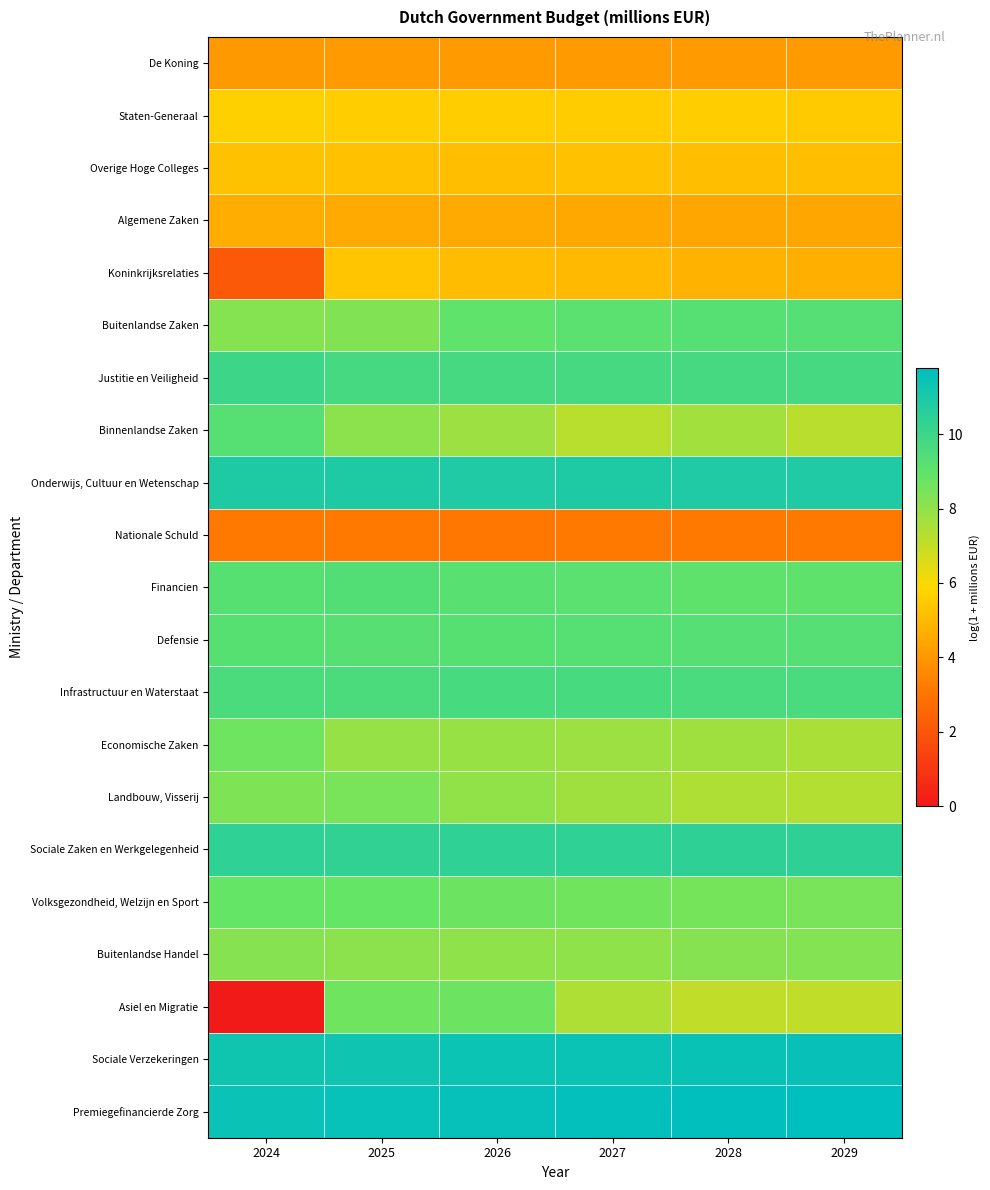

Reading left to right, what are all the values shown in this chart?

De Koning: 2024=4.1	2025=4.1	2026=4.1	2027=4.1	2028=4.1	2029=4.1
Staten-Generaal: 2024=5.6	2025=5.6	2026=5.6	2027=5.5	2028=5.6	2029=5.5
Overige Hoge Colleges: 2024=5.2	2025=5.2	2026=5.2	2027=5.2	2028=5.2	2029=5.1
Algemene Zaken: 2024=4.7	2025=4.5	2026=4.5	2027=4.5	2028=4.5	2029=4.5
Koninkrijksrelaties: 2024=2.1	2025=5.3	2026=5.1	2027=5.0	2028=4.8	2029=4.7
Buitenlandse Zaken: 2024=8.2	2025=8.3	2026=9.0	2027=9.1	2028=9.3	2029=9.3
Justitie en Veiligheid: 2024=10.0	2025=9.7	2026=9.7	2027=9.7	2028=9.7	2029=9.7
Binnenlandse Zaken: 2024=9.3	2025=8.1	2026=7.8	2027=7.2	2028=7.7	2029=7.2
Onderwijs, Cultuur en Wetenschap: 2024=10.9	2025=10.9	2026=10.9	2027=10.9	2028=10.9	2029=10.8
Nationale Schuld: 2024=3.1	2025=3.1	2026=3.1	2027=3.1	2028=3.1	2029=3.1
Financien: 2024=9.2	2025=9.3	2026=9.2	2027=9.1	2028=9.0	2029=9.0
Defensie: 2024=9.2	2025=9.2	2026=9.2	2027=9.3	2028=9.3	2029=9.3
Infrastructuur en Waterstaat: 2024=9.6	2025=9.6	2026=9.7	2027=9.7	2028=9.6	2029=9.6
Economische Zaken: 2024=8.7	2025=7.9	2026=7.9	2027=7.8	2028=7.7	2029=7.5
Landbouw, Visserij: 2024=8.3	2025=8.4	2026=8.0	2027=7.7	2028=7.4	2029=7.3
Sociale Zaken en Werkgelegenheid: 2024=10.4	2025=10.3	2026=10.4	2027=10.4	2028=10.4	2029=10.4
Volksgezondheid, Welzijn en Sport: 2024=8.8	2025=8.8	2026=8.7	2027=8.6	2028=8.5	2029=8.5
Buitenlandse Handel: 2024=8.2	2025=8.1	2026=8.0	2027=8.0	2028=8.2	2029=8.3
Asiel en Migratie: 2024=0.0	2025=8.6	2026=8.7	2027=7.4	2028=7.1	2029=7.1
Sociale Verzekeringen: 2024=11.3	2025=11.3	2026=11.4	2027=11.4	2028=11.5	2029=11.5
Premiegefinancierde Zorg: 2024=11.4	2025=11.5	2026=11.6	2027=11.7	2028=11.7	2029=11.8